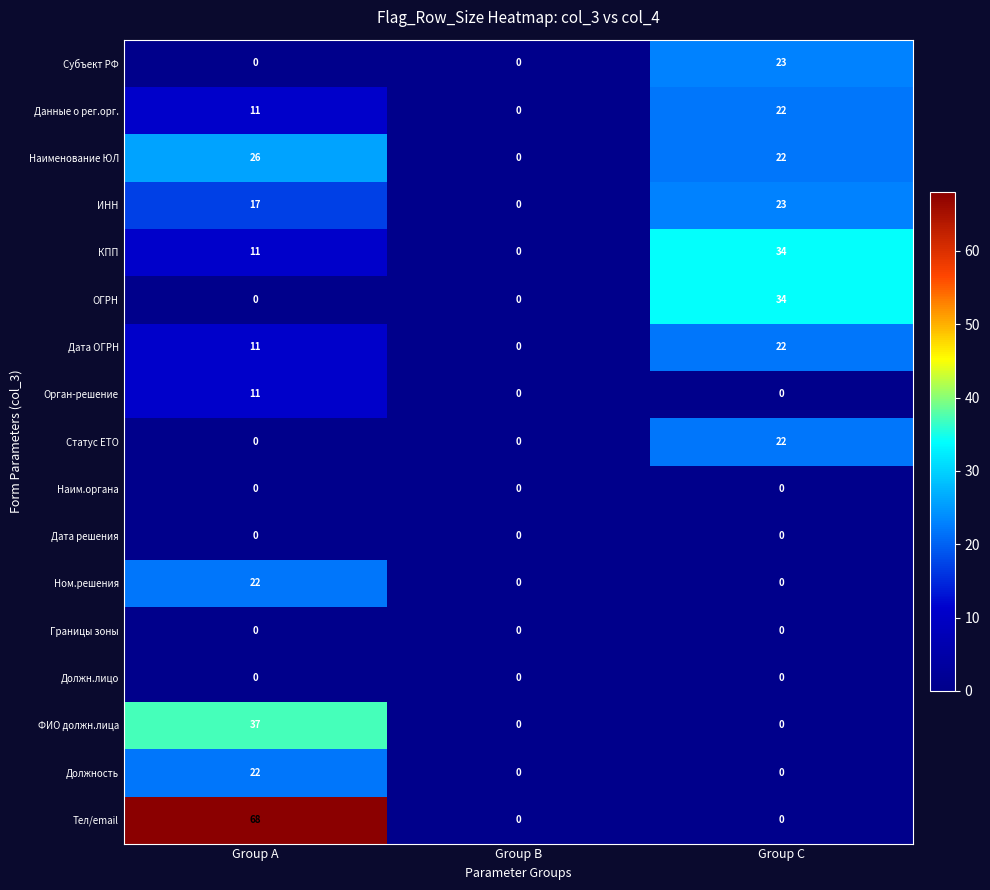

What is the difference between the maximum and minimum values in the Данные о рег.орг. series?

22